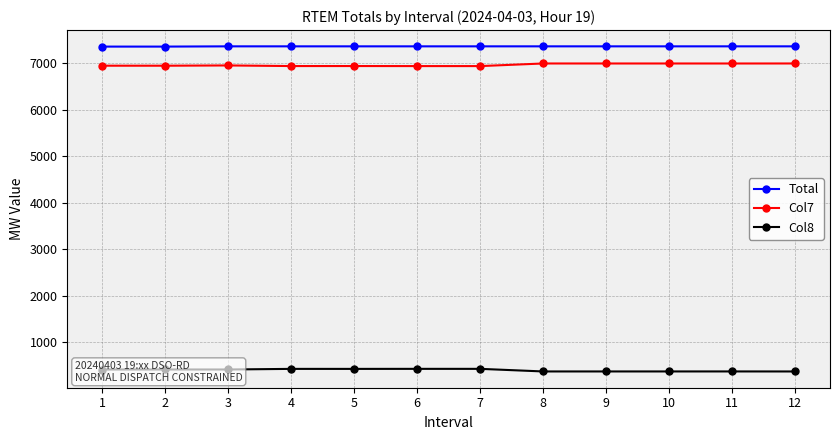

What is the difference between the maximum and second lowest values in the Col8 series?

56.0